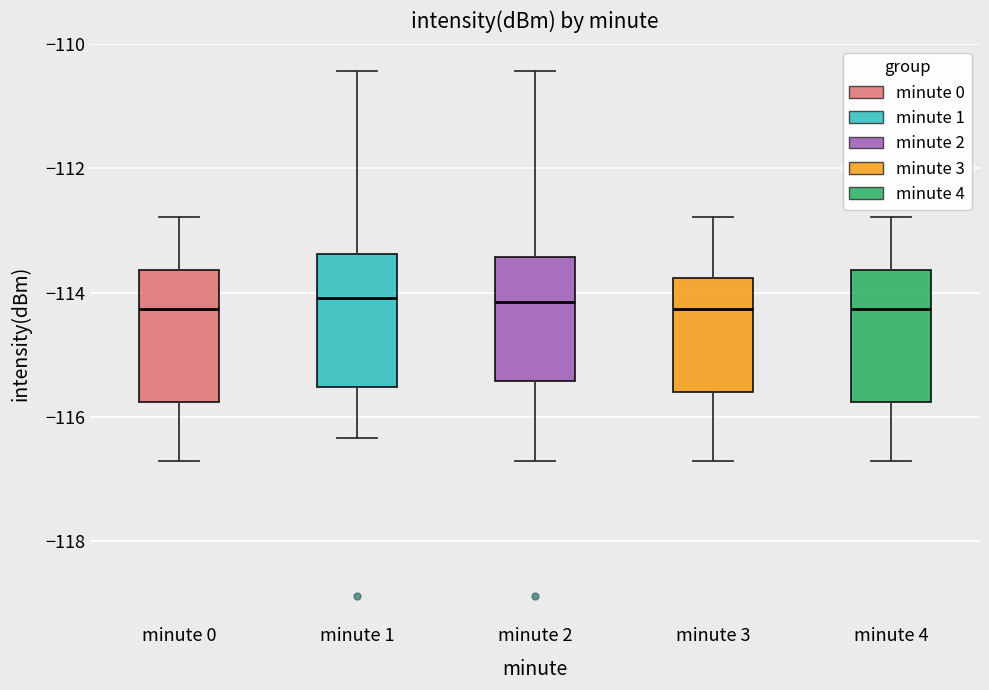

Where is the lower edge of the box for minute 4 on the y-axis? The values are not printed on the chart, so give them approximately, as read against the axis.

-115.8